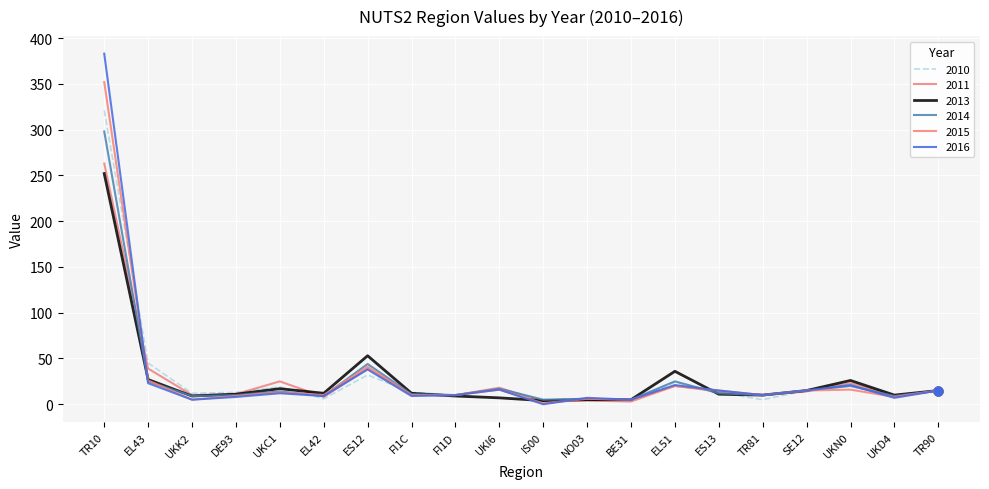

Which series has the largest total across all categories?

2016